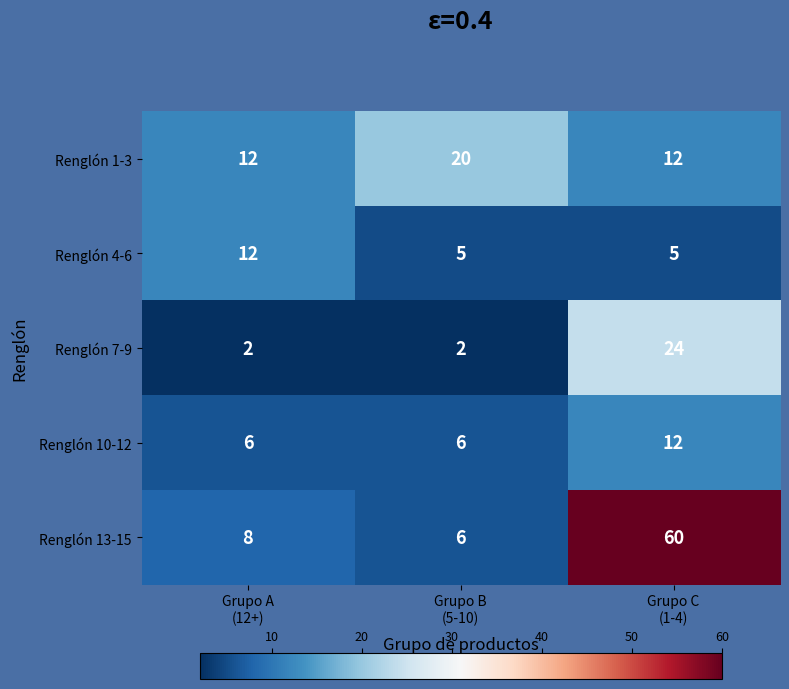

Reading left to right, list all the values displayed in this chart.

Renglón 1-3: 12	20	12
Renglón 4-6: 12	5	5
Renglón 7-9: 2	2	24
Renglón 10-12: 6	6	12
Renglón 13-15: 8	6	60